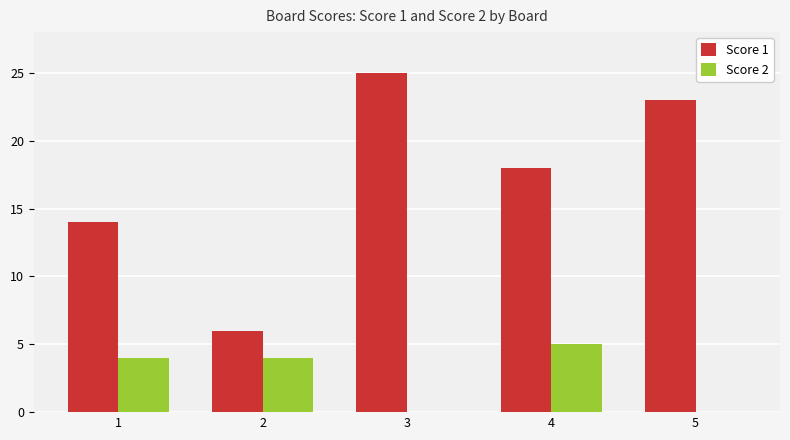

Are the bars horizontal?

No